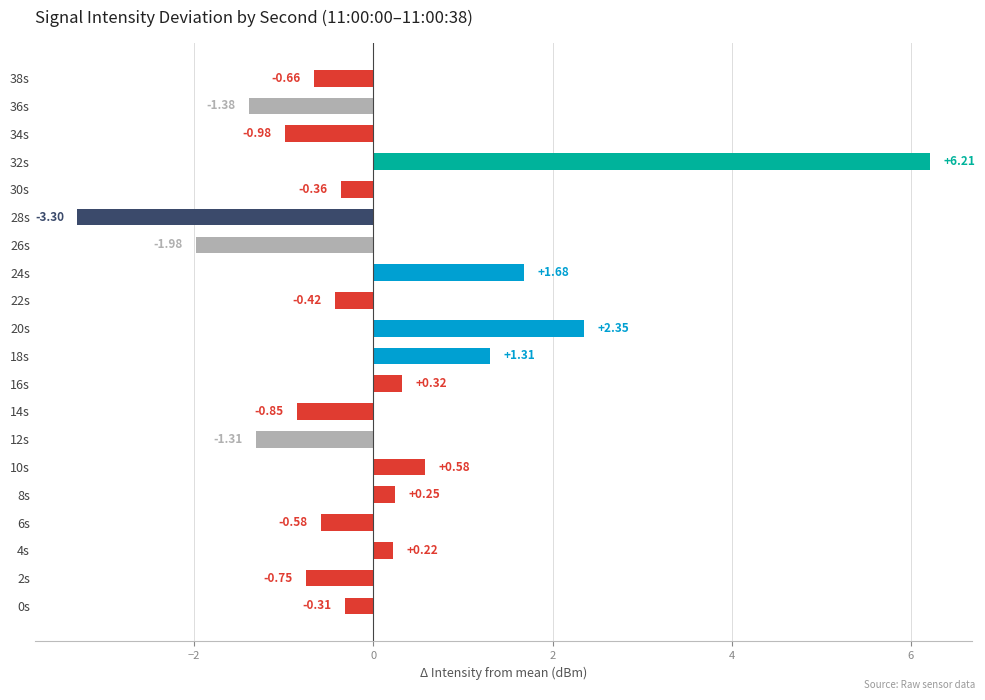

How many bars are there in total?

20